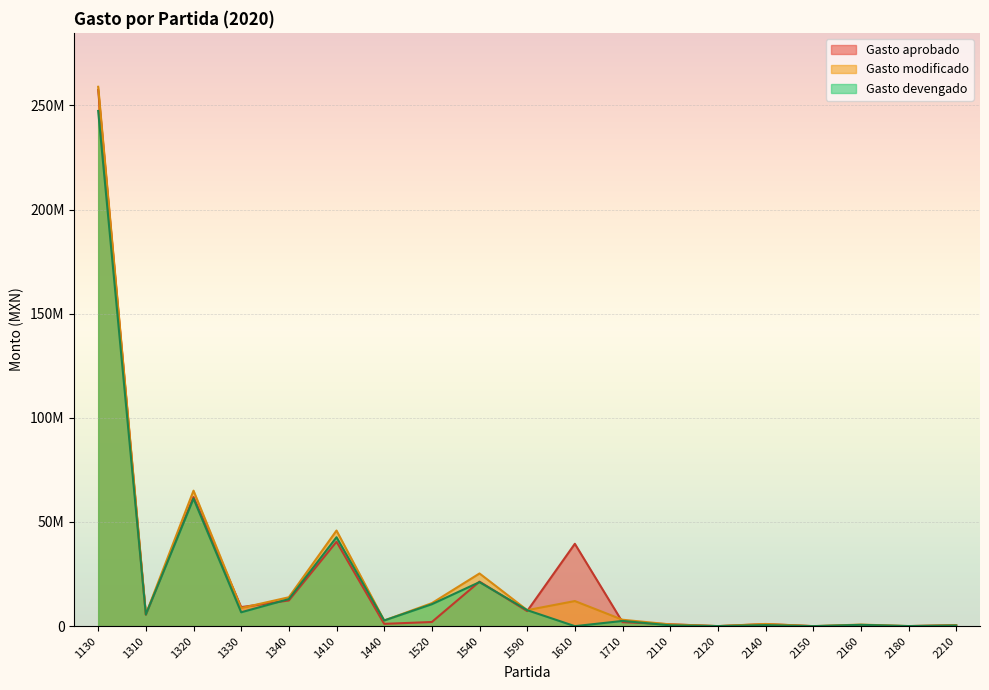

At which category does the chart reach its minimum across all series?

2120